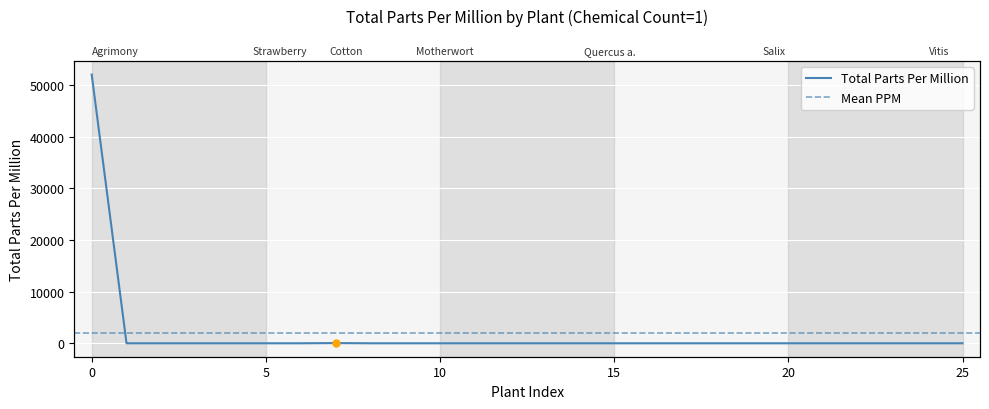

True or false: there are more than 1 points higher than both neighbors.

False